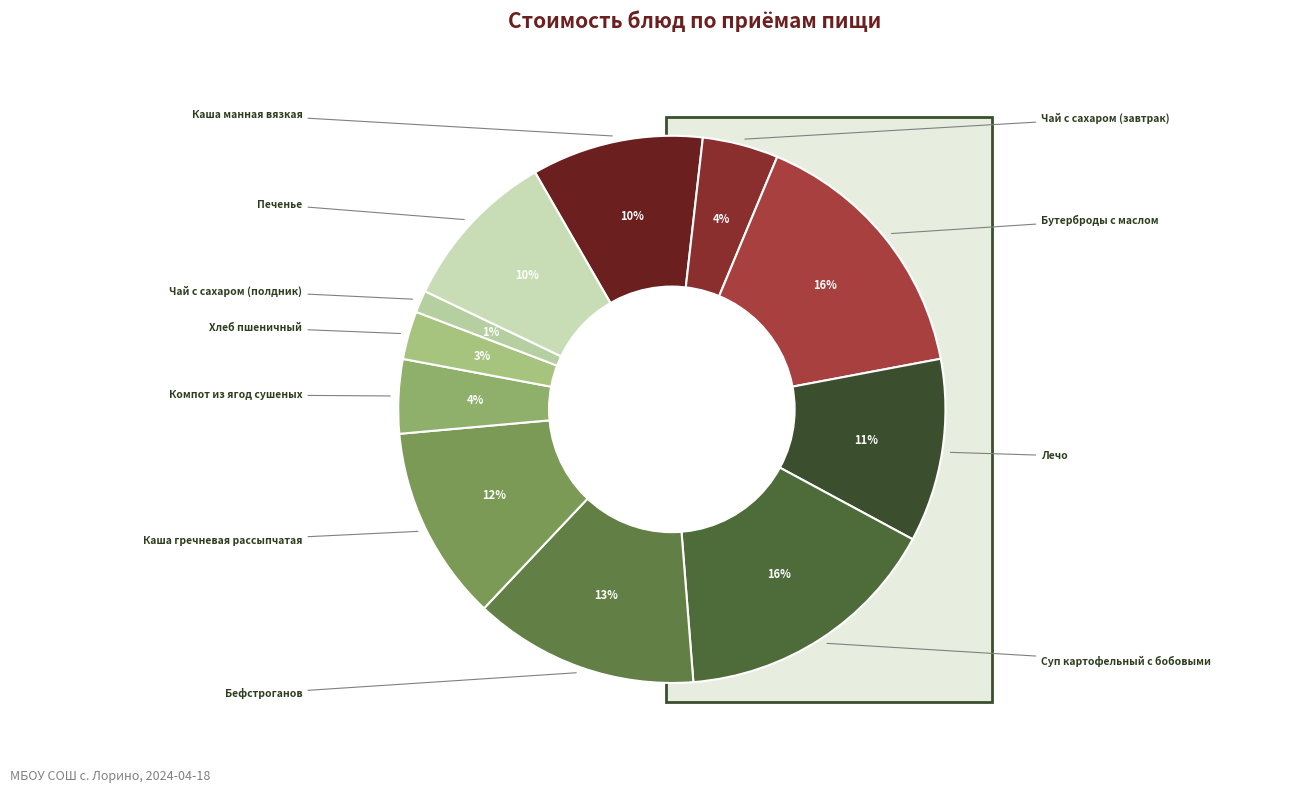

The Каша манная вязкая slice represents 10% of the pie. True or false?

True